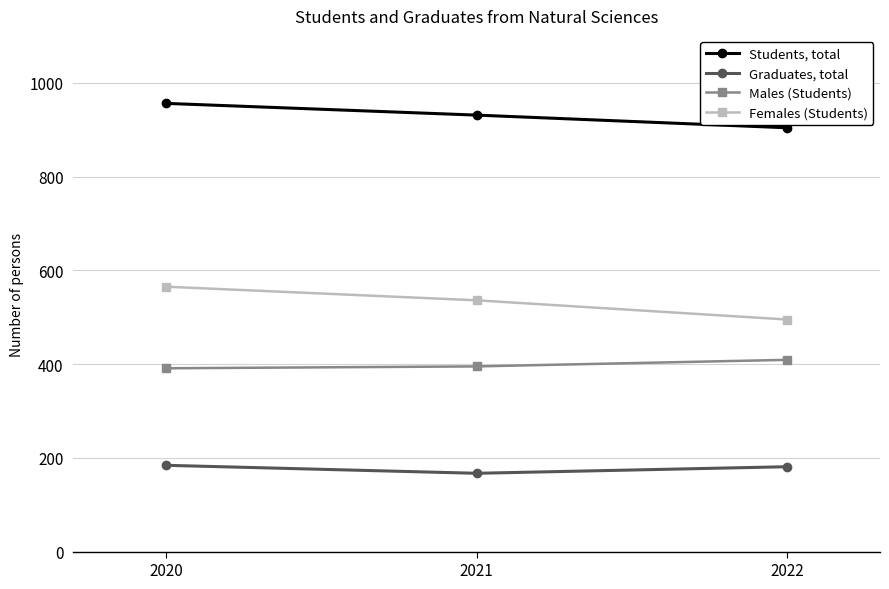

True or false: Students, total has a value of 449 at 2020.

False